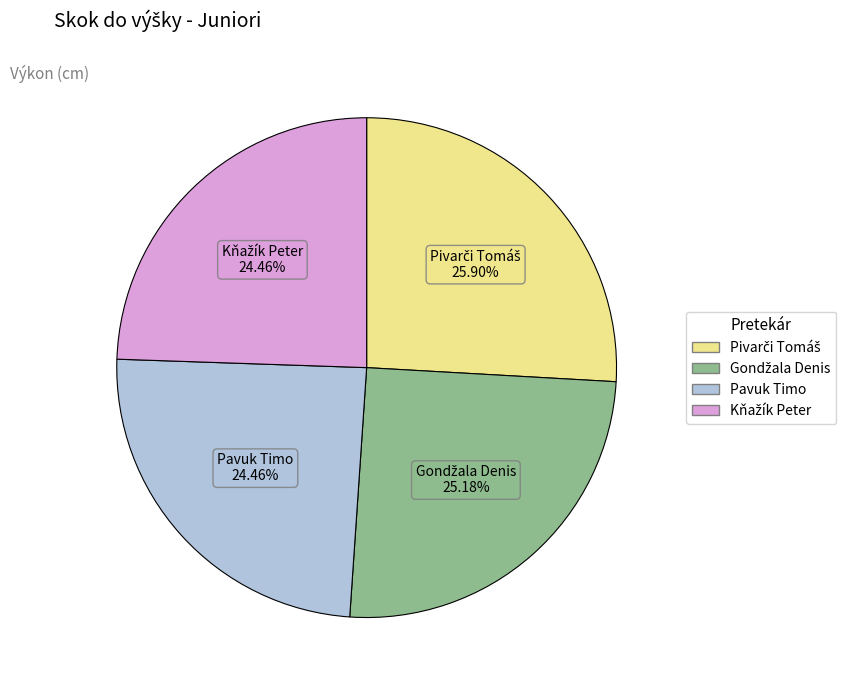

How many segments does this pie chart have?

4